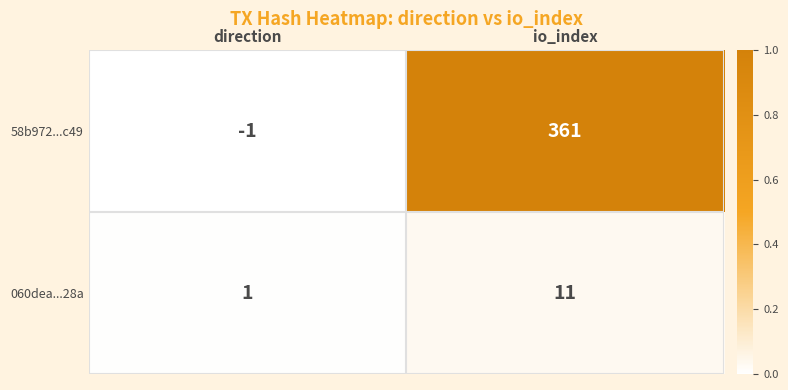

What is the spread (max minus min) of values at io_index?

350